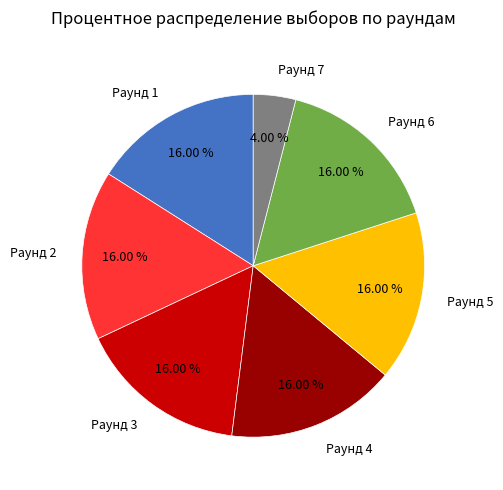

Does any single category account for the majority?

No